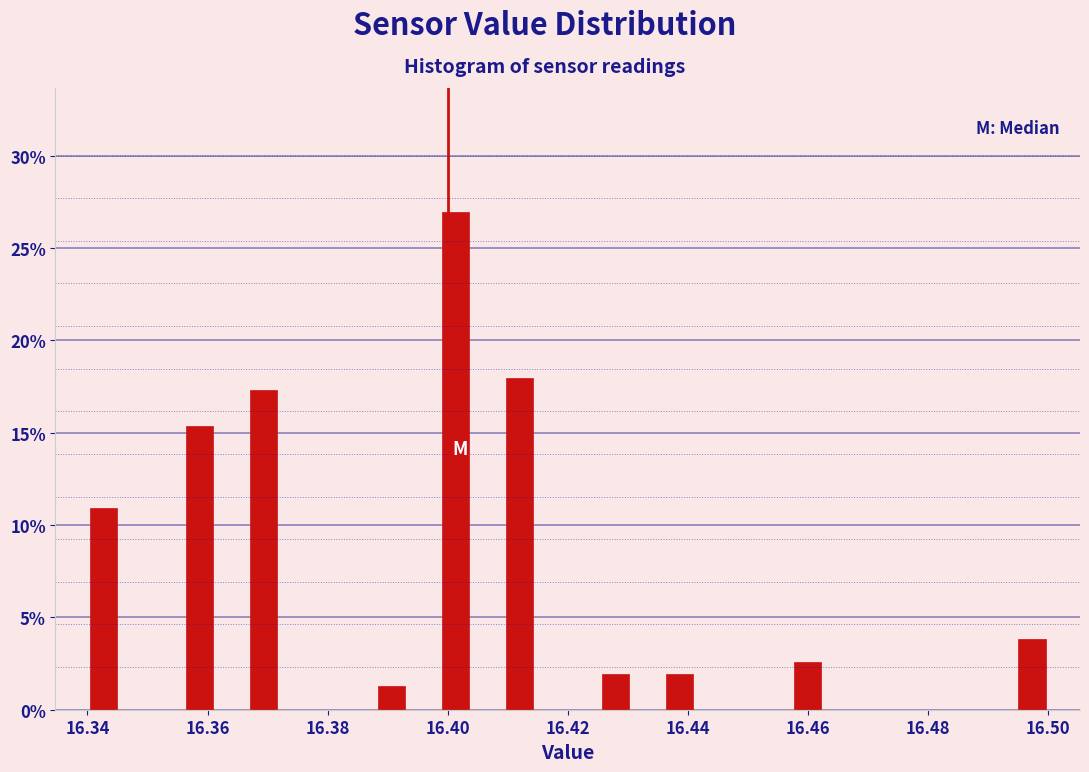

Read against the x-axis, roughly where is the centre of the tallest bar?

16.402